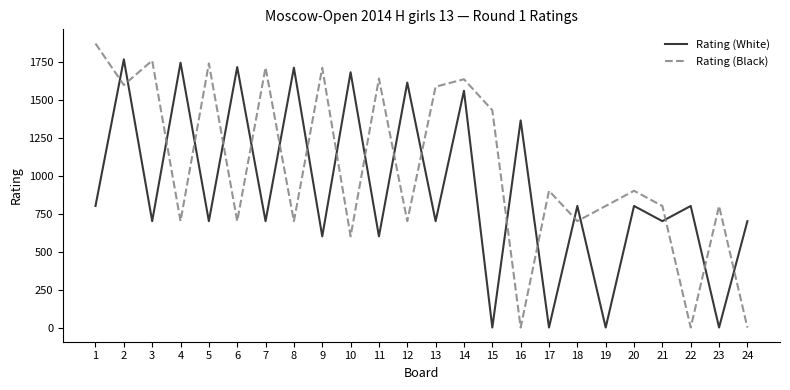

List the series in order of their peak value, lowest first.

Rating (White), Rating (Black)